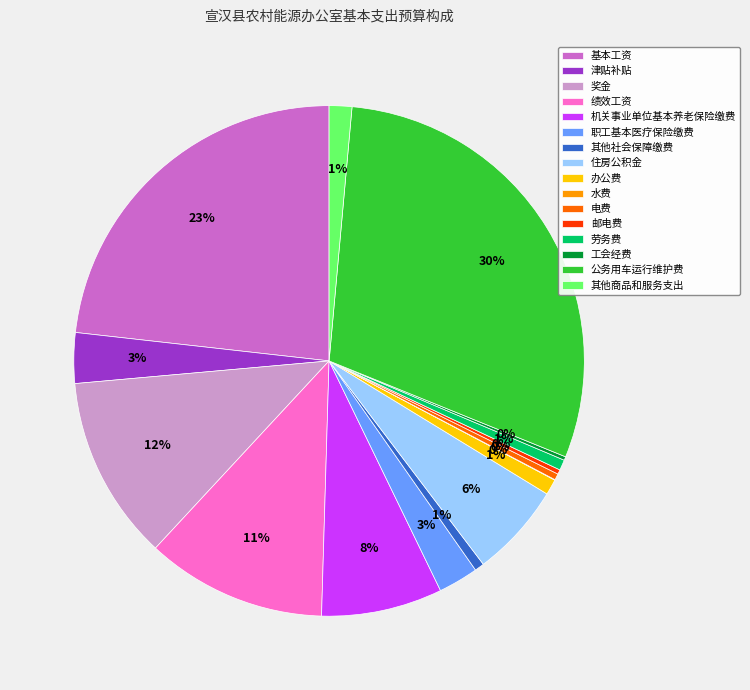

What is the largest slice in the pie chart?

公务用车运行维护费